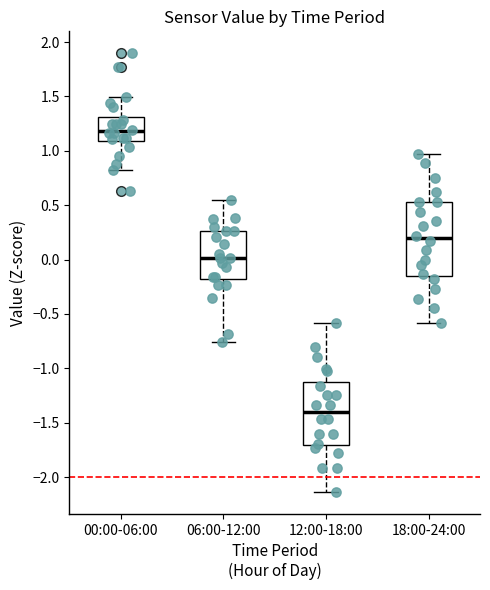

Reading left to right, read every box against the y-axis: the position of its median line, the range the box covers, and the ends of its whiskers. The values are not printed on the chart, so give them approximately, as read against the axis.

00:00-06:00: median 1.20, box 1.10 to 1.30, whiskers 0.85 to 1.50
06:00-12:00: median 0.00, box -0.15 to 0.25, whiskers -0.75 to 0.55
12:00-18:00: median -1.40, box -1.70 to -1.15, whiskers -2.15 to -0.60
18:00-24:00: median 0.20, box -0.15 to 0.55, whiskers -0.60 to 0.95